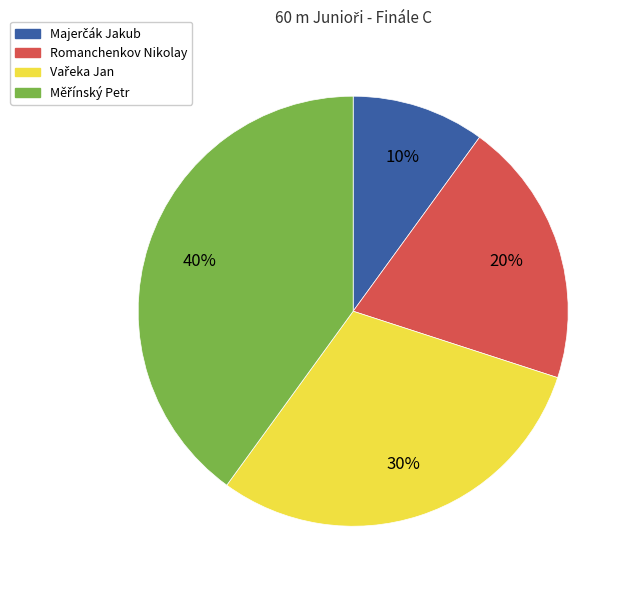

What percentage is the Romanchenkov Nikolay slice, to the nearest percent?

20%